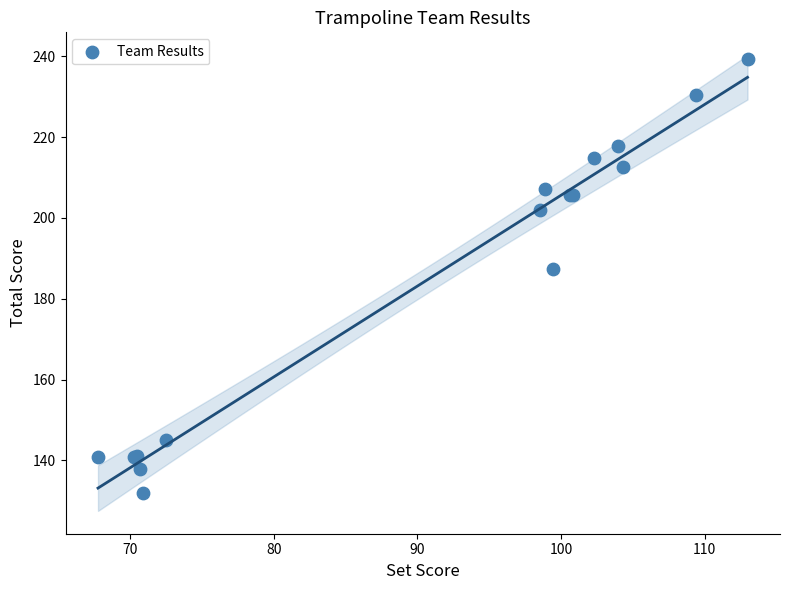

What Y value in the scatter plot is closest to 185?

187.5